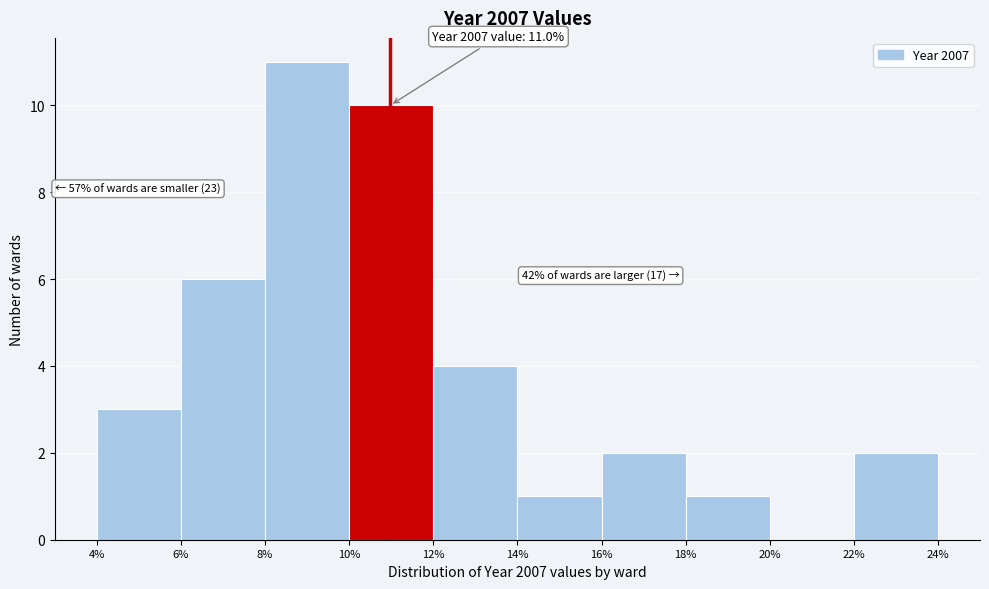

Over which range of the x-axis is the bar tallest?

8% to 10%